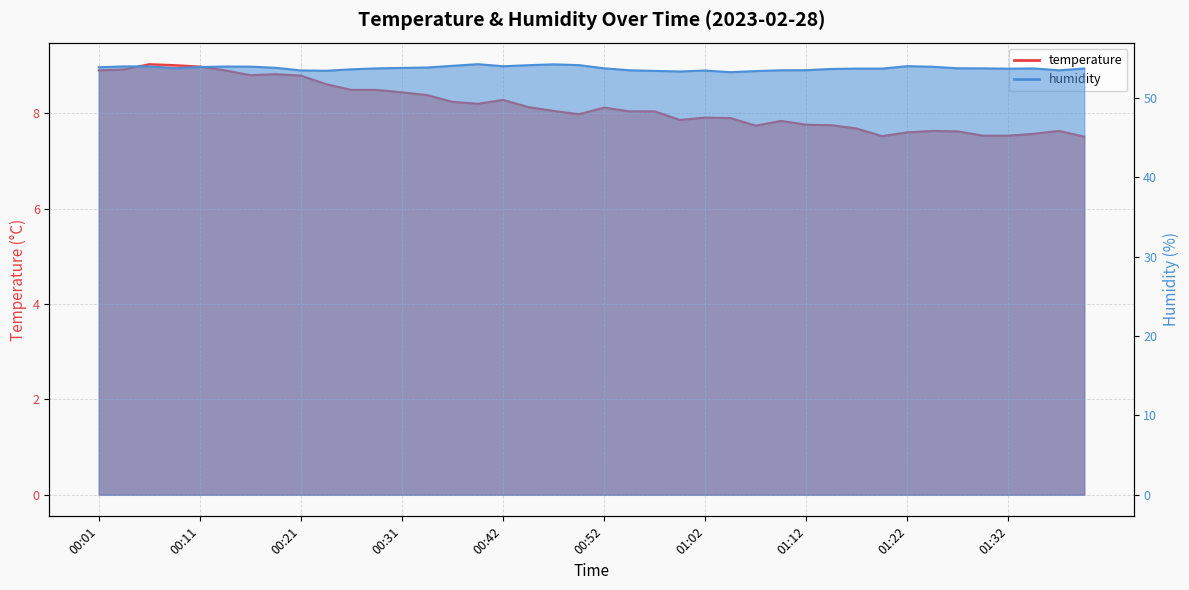

Rank the series by their maximum value, from highest to lowest.

humidity, temperature